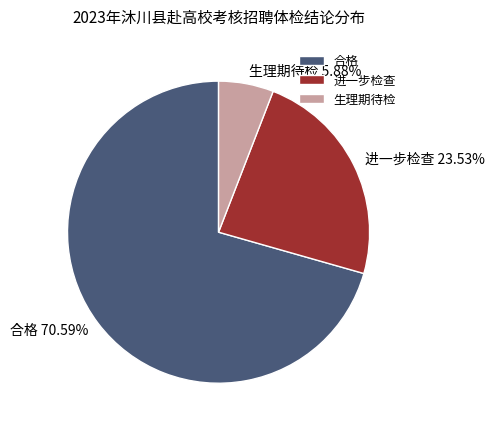

The 进一步检查 slice represents 36% of the pie. True or false?

False